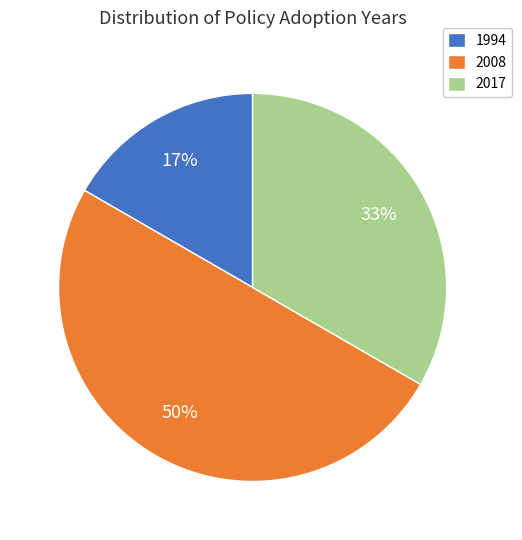

Which category has the biggest portion of the pie?

2008